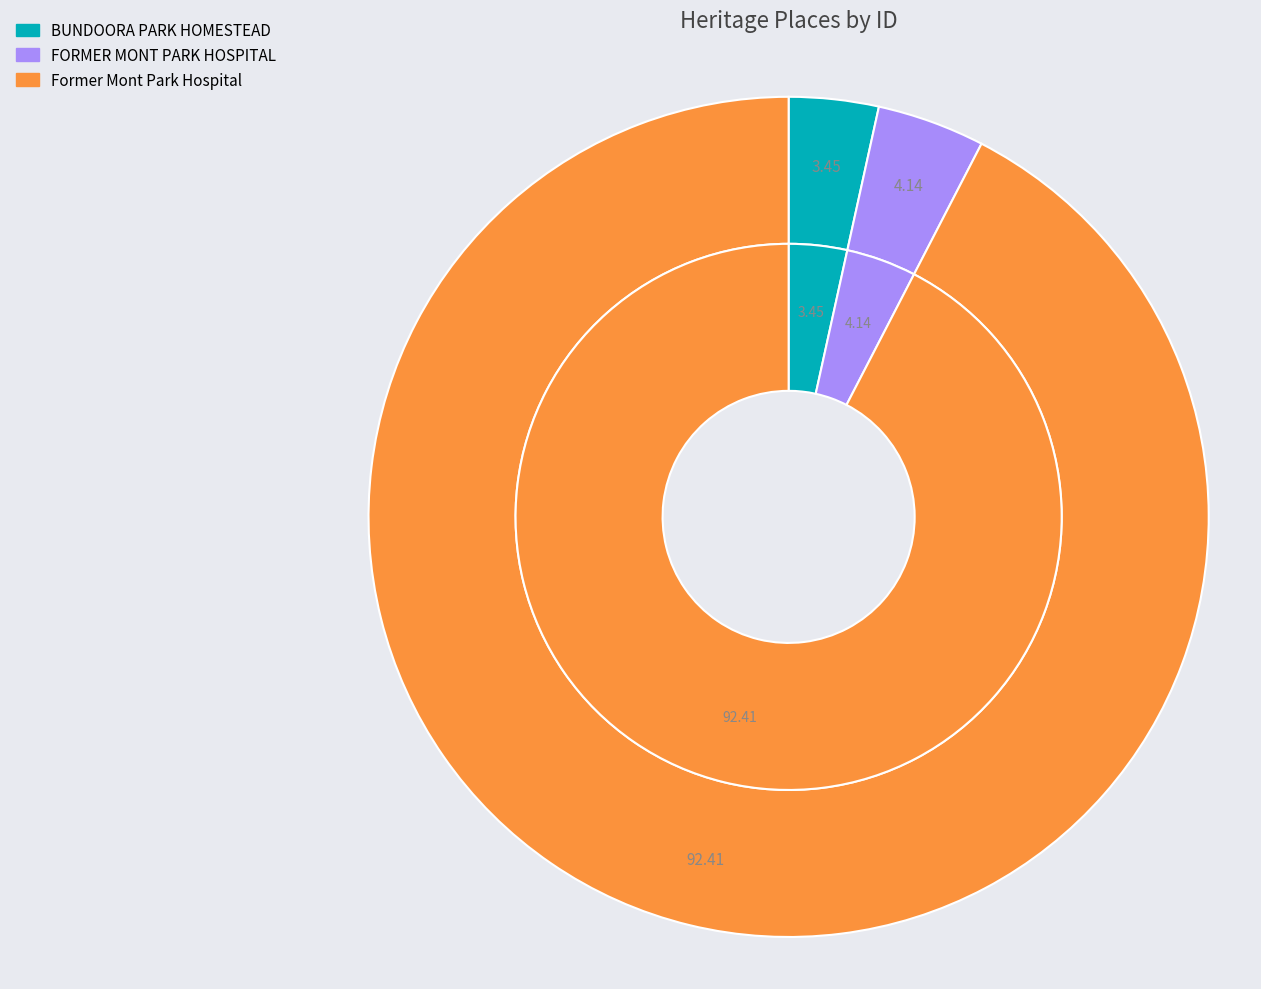

What is the smallest slice in the pie chart?

BUNDOORA PARK HOMESTEAD